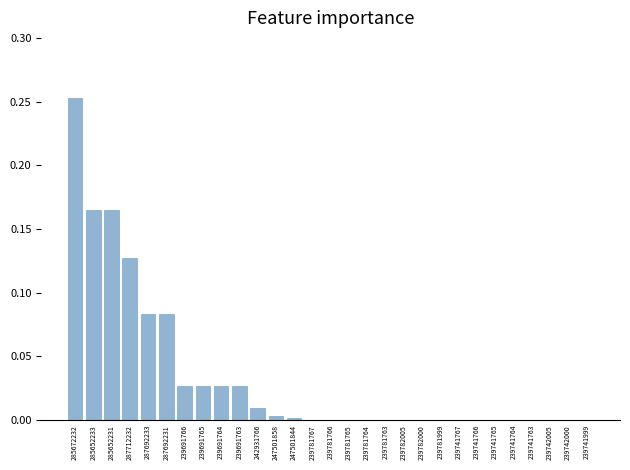

How many data points does each series have?

29